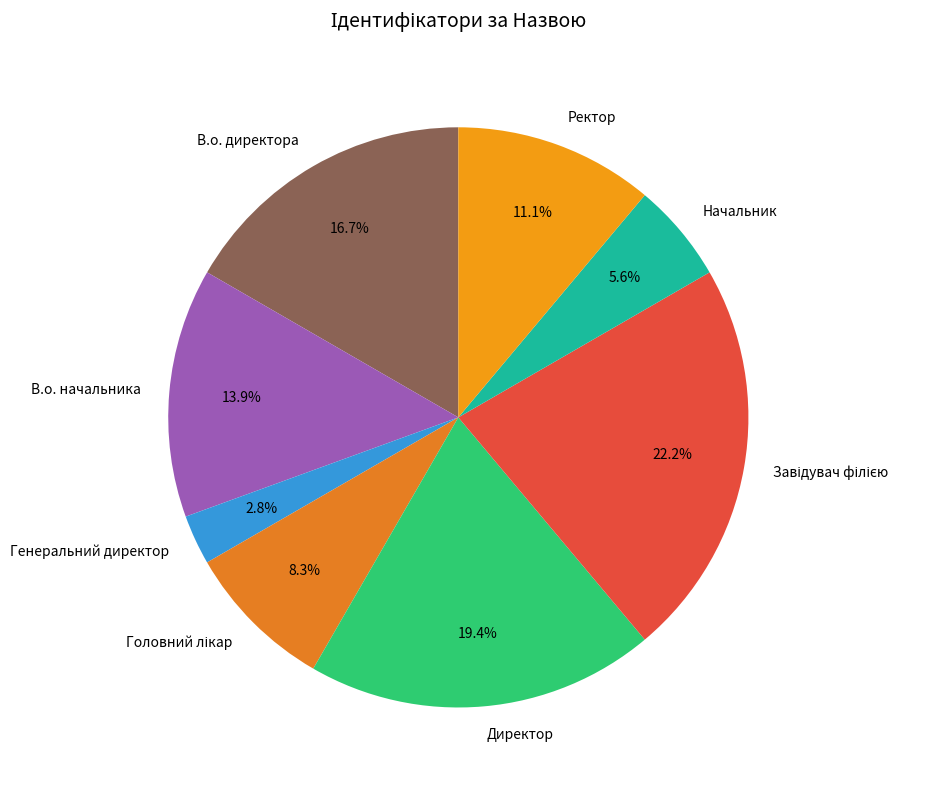

Which slice is the smallest?

Генеральний директор